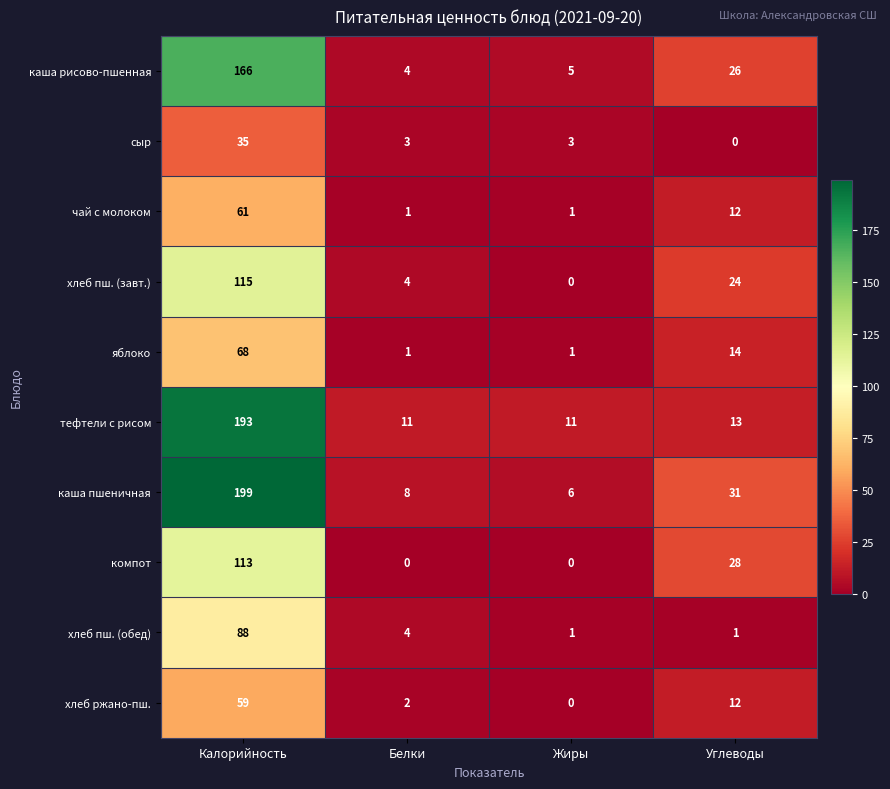

What is the spread (max minus min) of values at Белки?

11